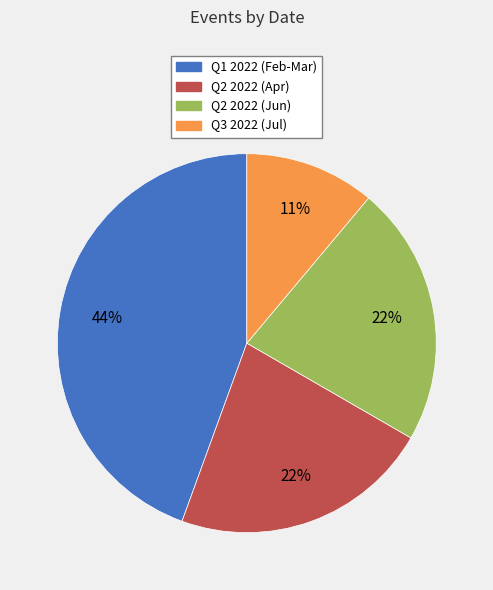

Is there a majority slice in this chart?

No